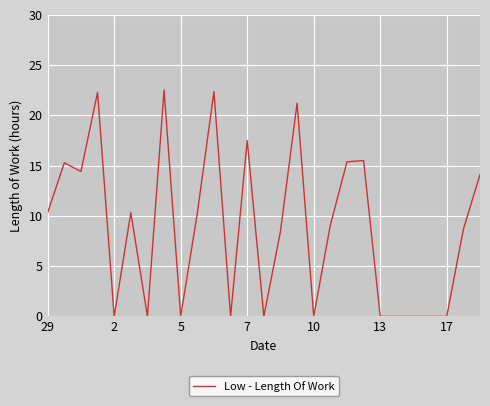

How many categories are shown in the chart?

27